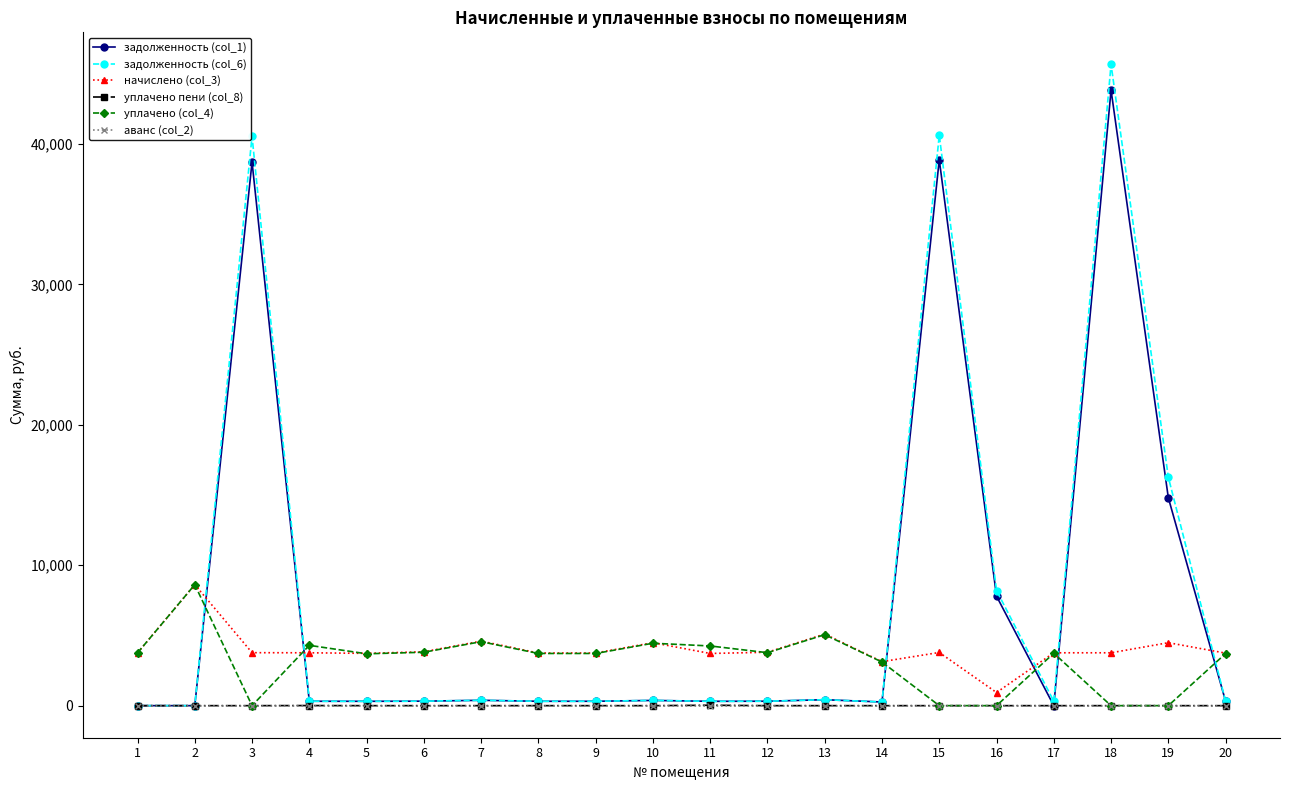

What value does the задолженность (col_6) series have at 6?

319.7